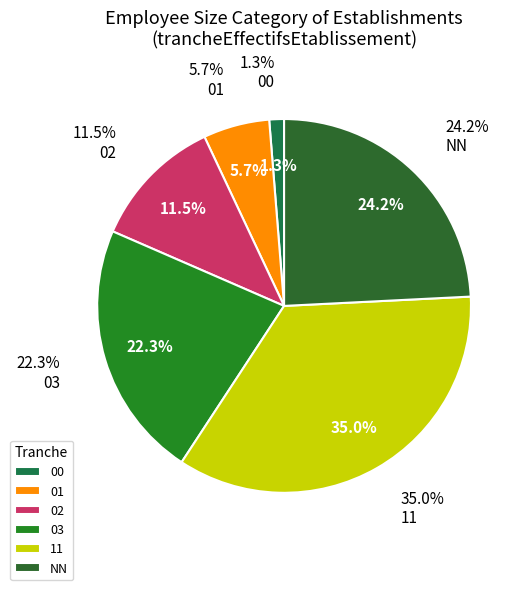

Which category has the biggest portion of the pie?

11